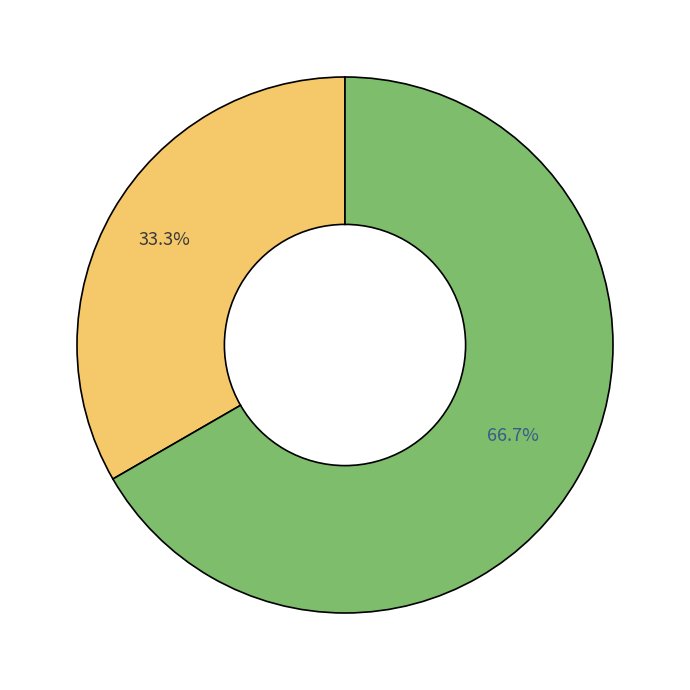

Is there any slice that represents more than half of the pie?

Yes